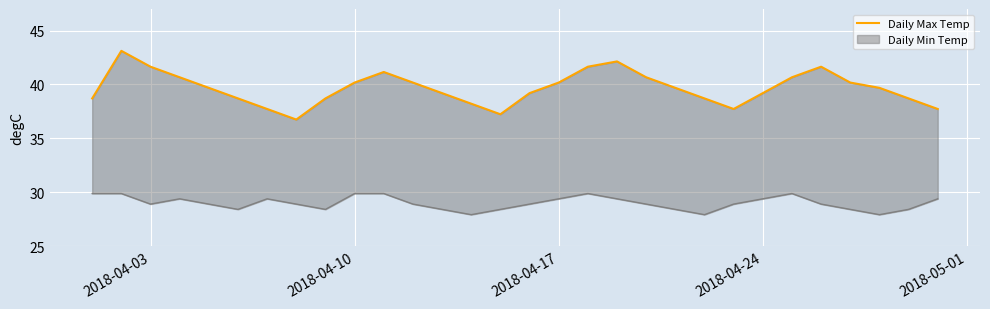

Is it true that the value at 21 is 54.2?

False